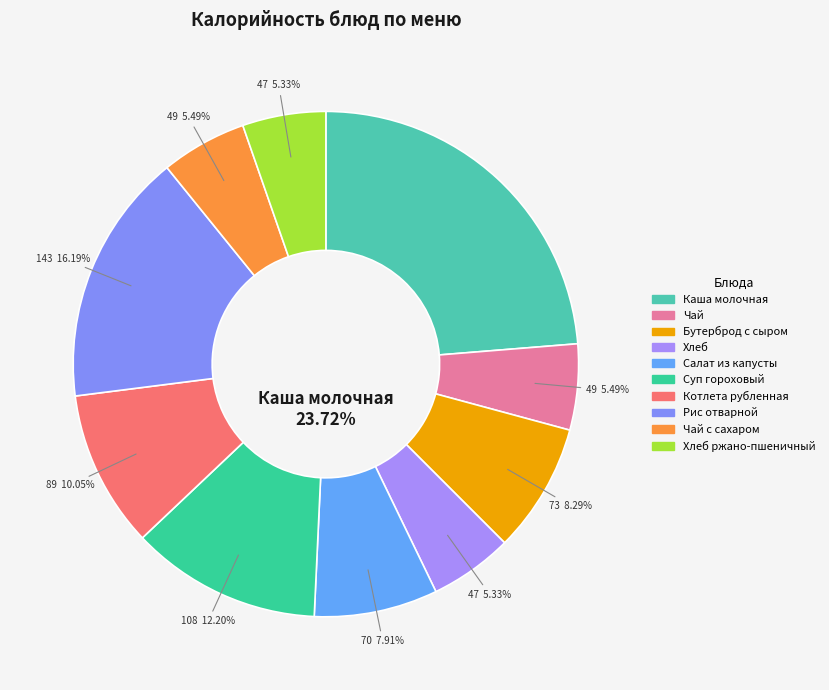

Is it true that Салат из капусты is 16% of the pie?

False